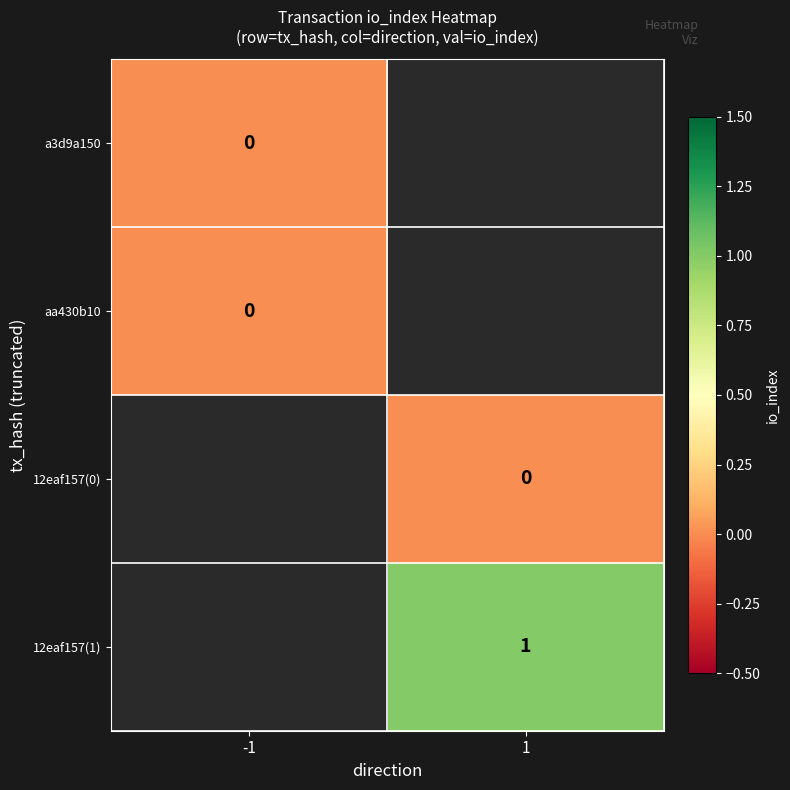

What is the maximum value shown in the chart?

1.0